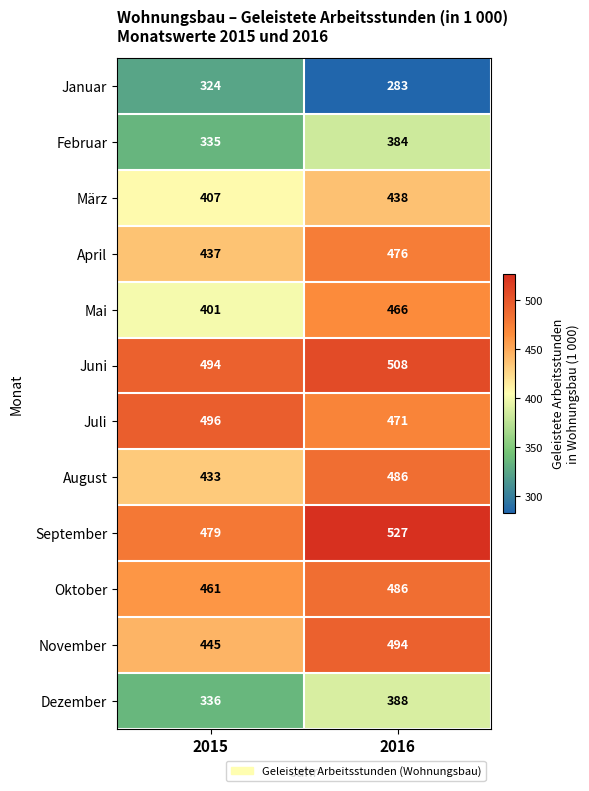

Is it true that Juni equals 115 at 2015?

False